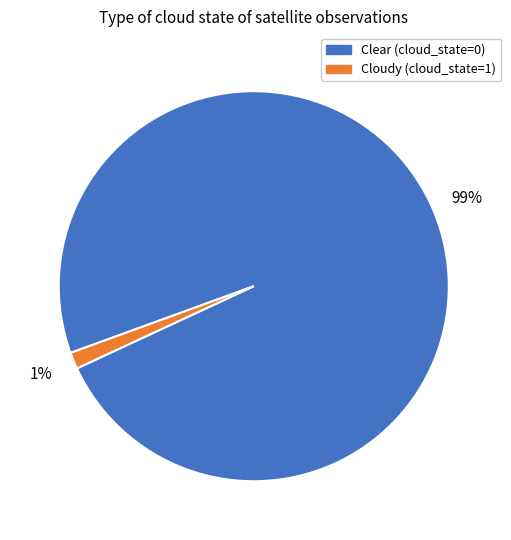

Is there a majority slice in this chart?

Yes